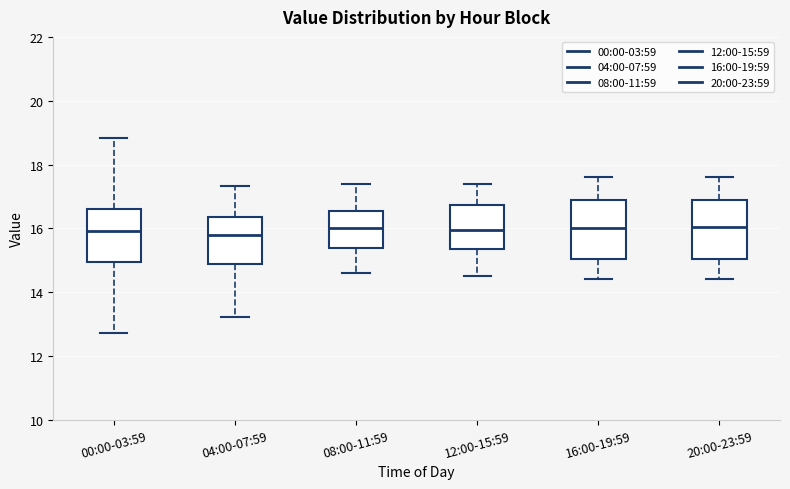

Reading left to right, read every box against the y-axis: the position of its median line, the range the box covers, and the ends of its whiskers. The values are not printed on the chart, so give them approximately, as read against the axis.

00:00-03:59: median 16.0, box 15.0 to 16.6, whiskers 12.8 to 18.8
04:00-07:59: median 15.8, box 14.8 to 16.4, whiskers 13.2 to 17.4
08:00-11:59: median 16.0, box 15.4 to 16.6, whiskers 14.6 to 17.4
12:00-15:59: median 16.0, box 15.4 to 16.8, whiskers 14.6 to 17.4
16:00-19:59: median 16.0, box 15.0 to 16.8, whiskers 14.4 to 17.6
20:00-23:59: median 16.0, box 15.0 to 16.8, whiskers 14.4 to 17.6